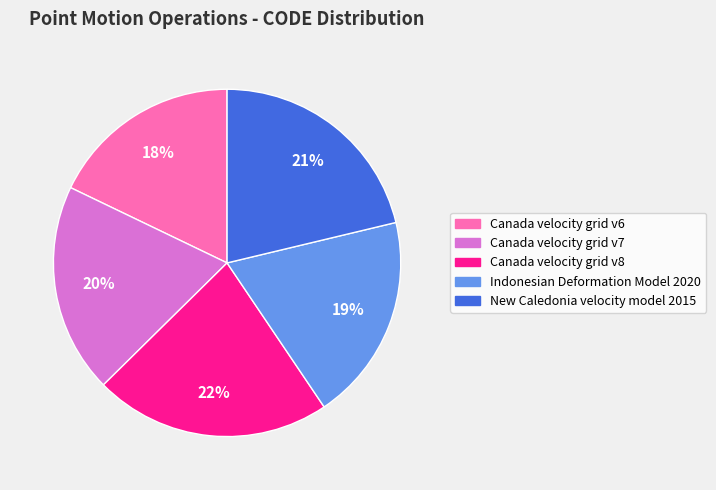

Which slice is the smallest?

Canada velocity grid v6